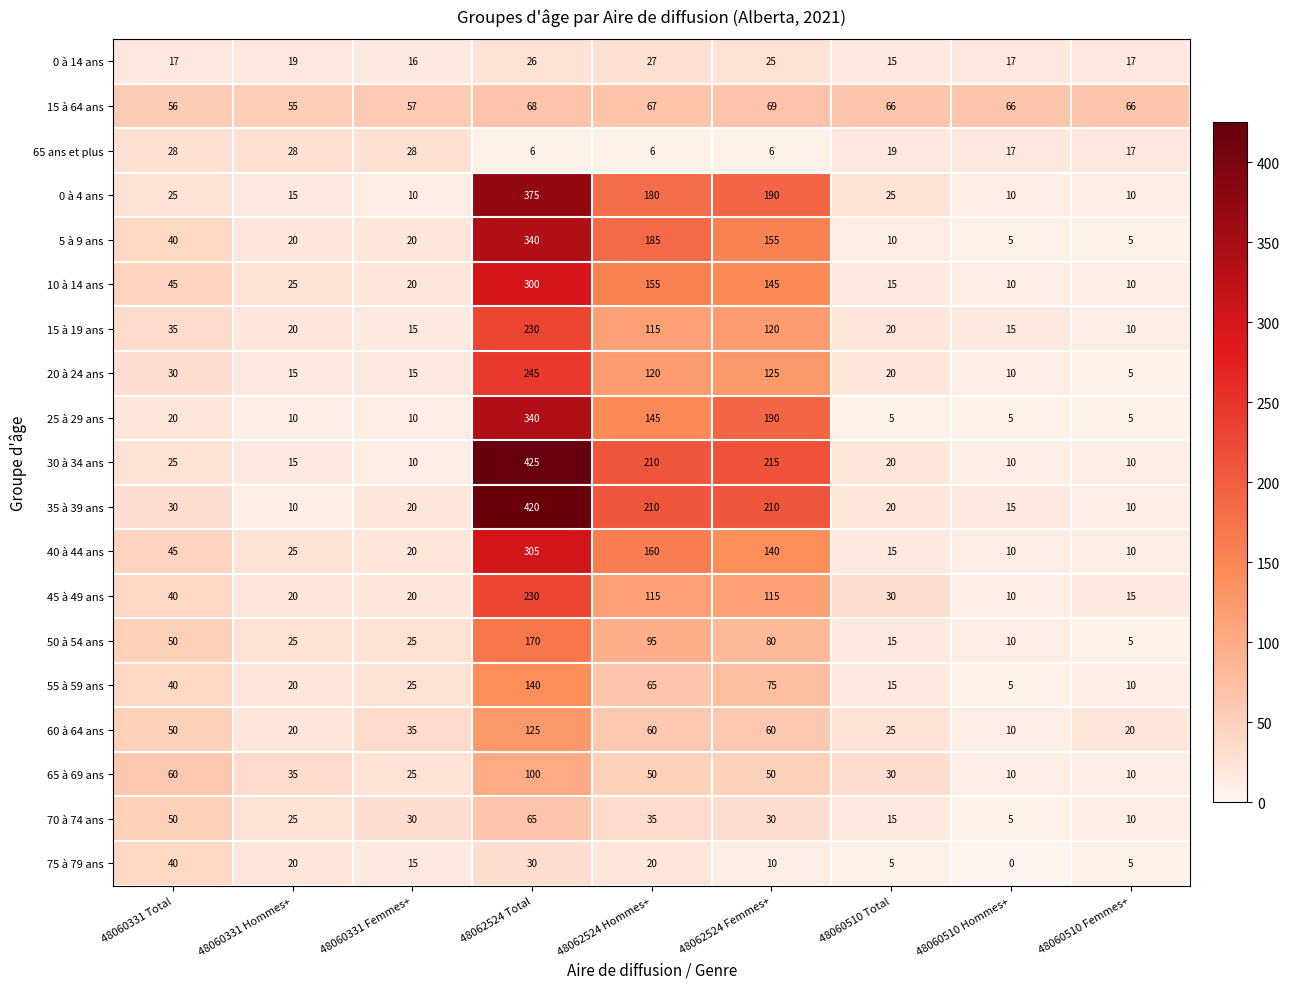

What is the average value of the 10 à 14 ans series?

81